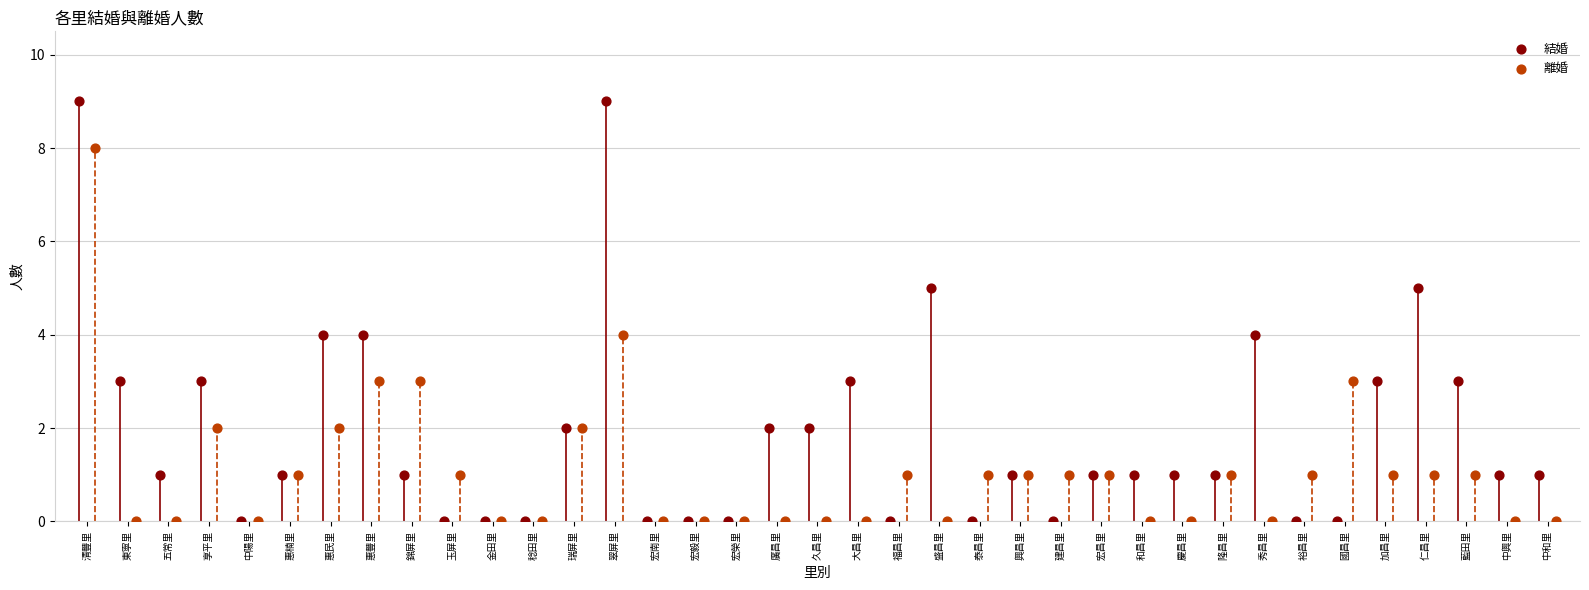

What are all the series names shown in the legend?

結婚, 離婚